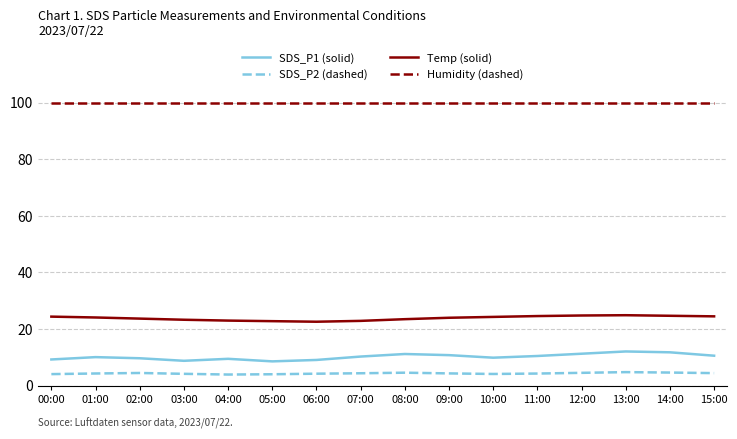

What is the sum of the SDS_P2 (dashed) values at 07:00 and 00:00?

8.5